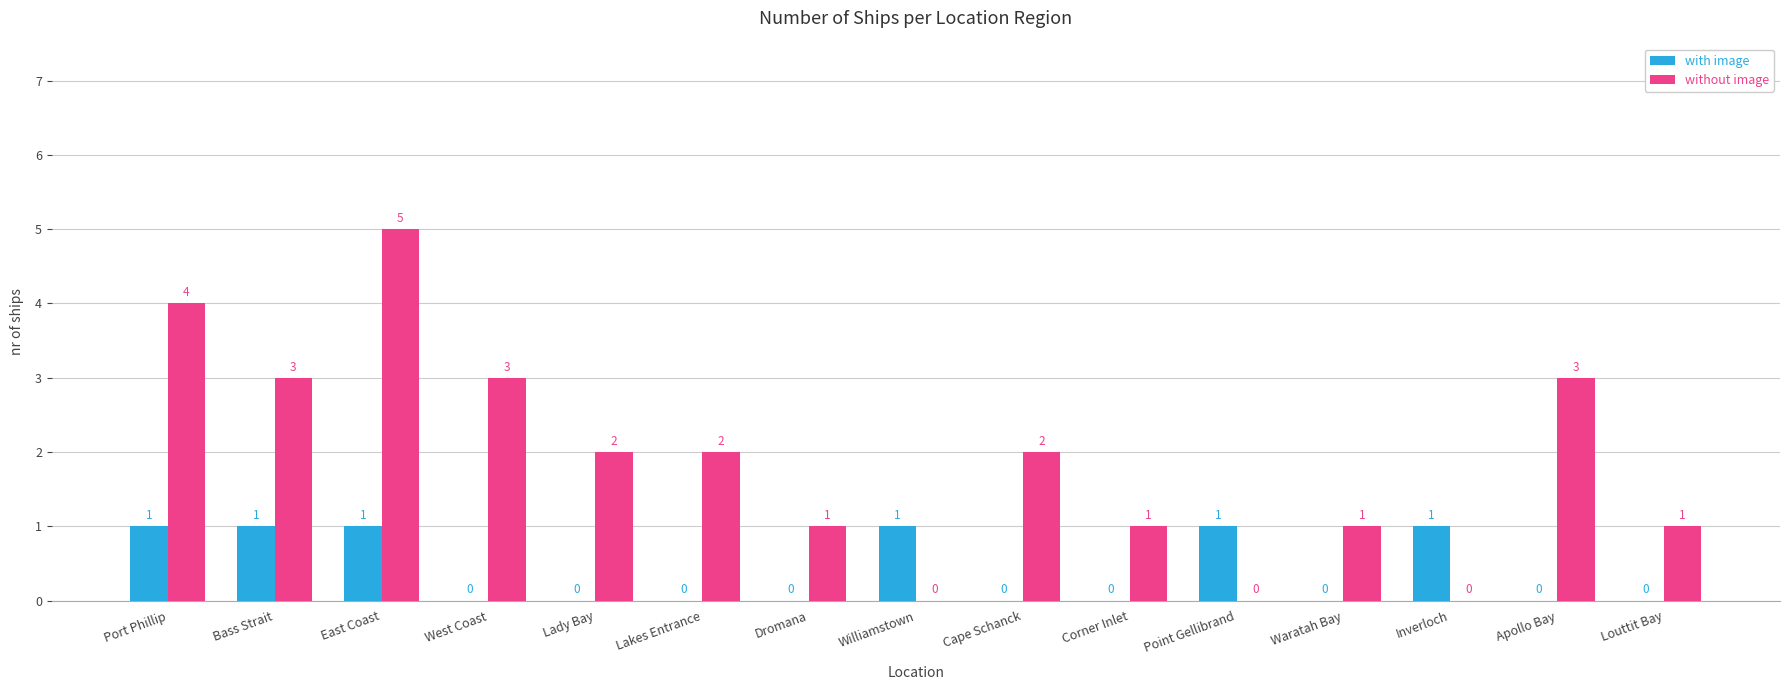

Between Lady Bay and Corner Inlet, which series saw the biggest shift?

without image